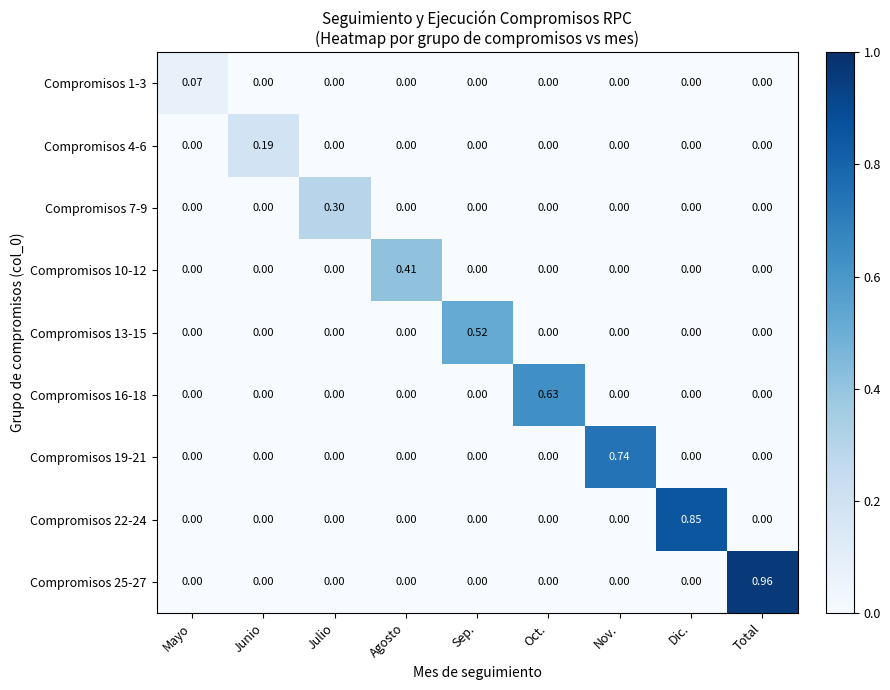

How many distinct data groups are displayed?

9